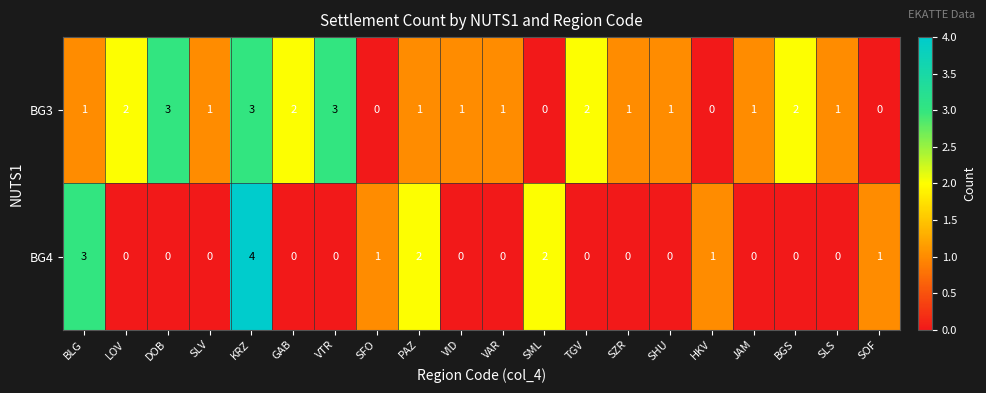

Which category has the highest value across all series?

KRZ